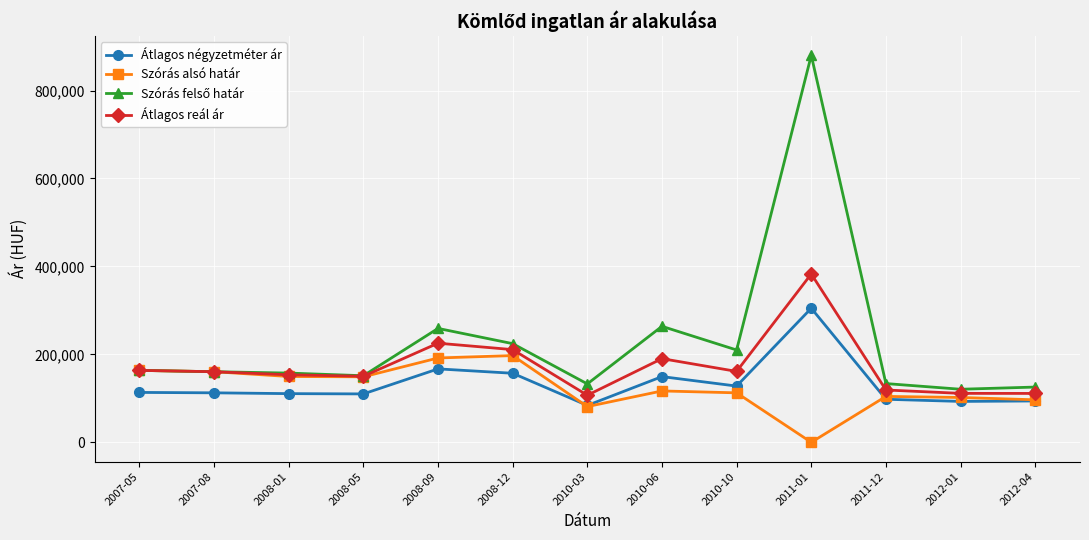

What is the maximum value shown in the chart?

879994